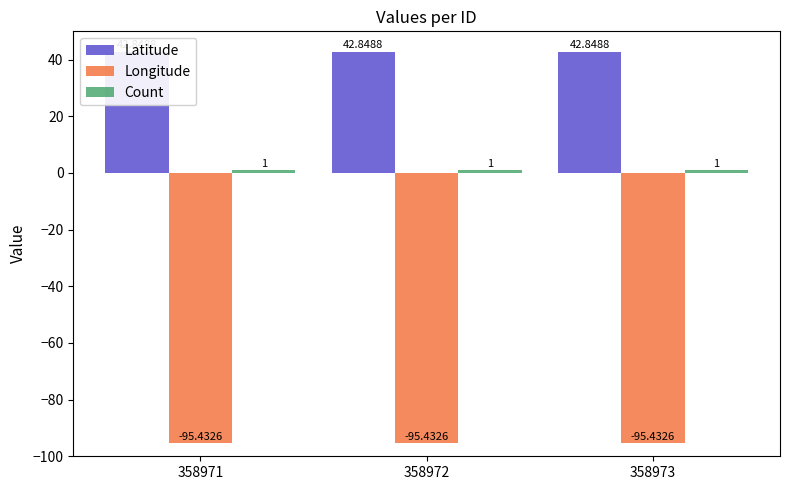

Reading left to right, list all the values displayed in this chart.

Latitude: 42.8	42.8	42.8
Longitude: -95.4	-95.4	-95.4
Count: 1.0	1.0	1.0